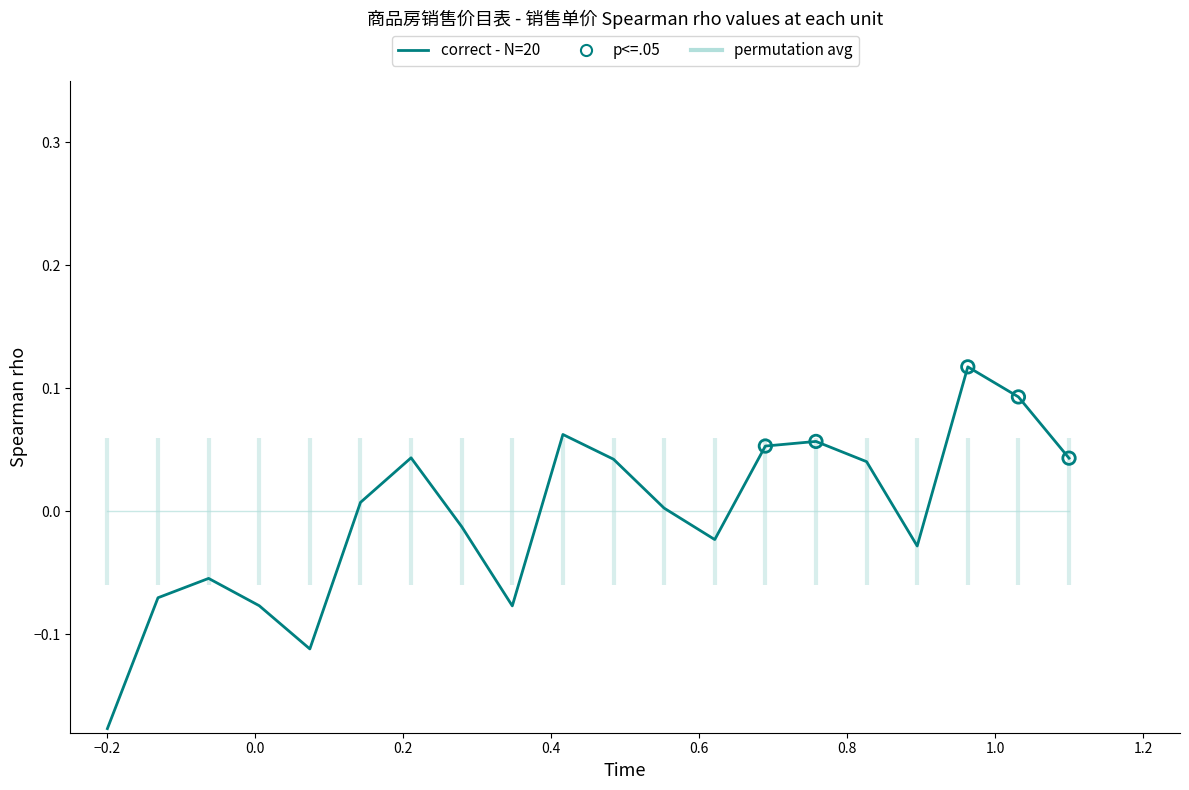

Which series contains the highest Y value?

correct - N=20